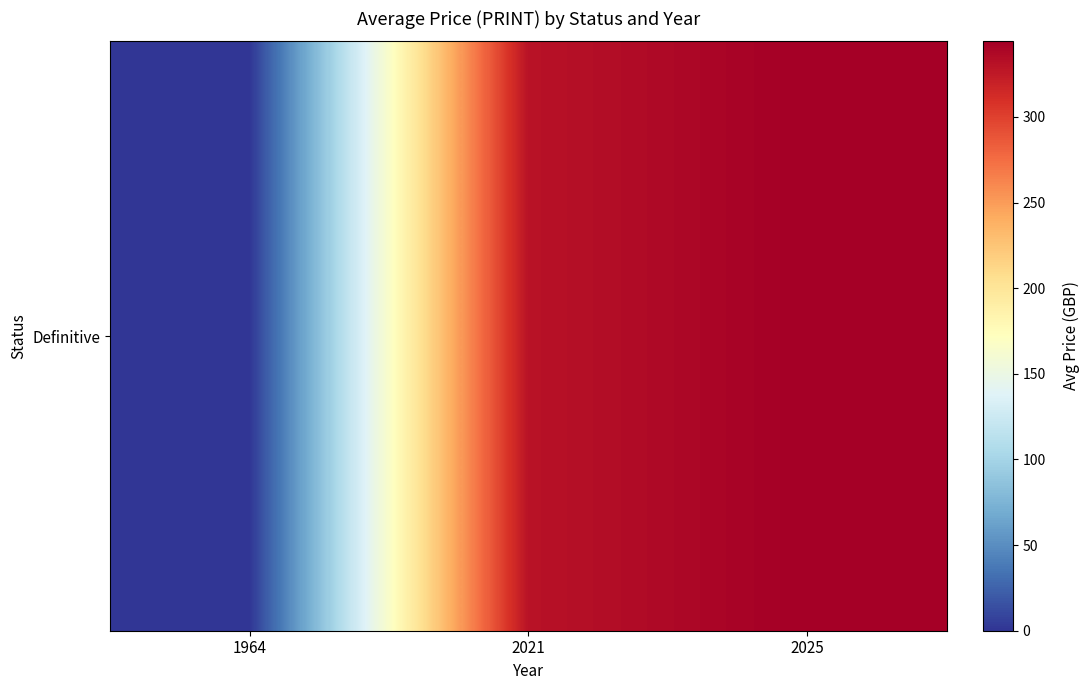

At which label is the value closest to 172?

2021